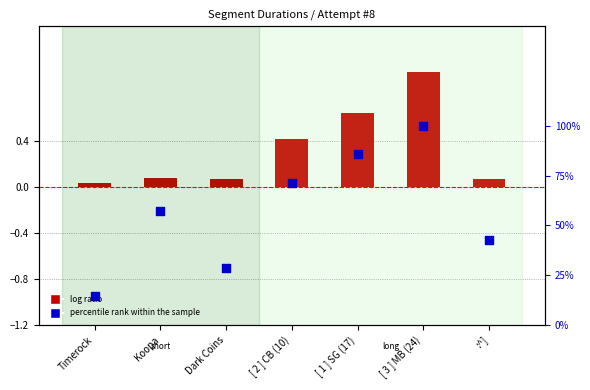

Is the value of percentile rank within the sample at [ 3 ] MB (24) greater than the value of normalized duration at Timerock?

Yes